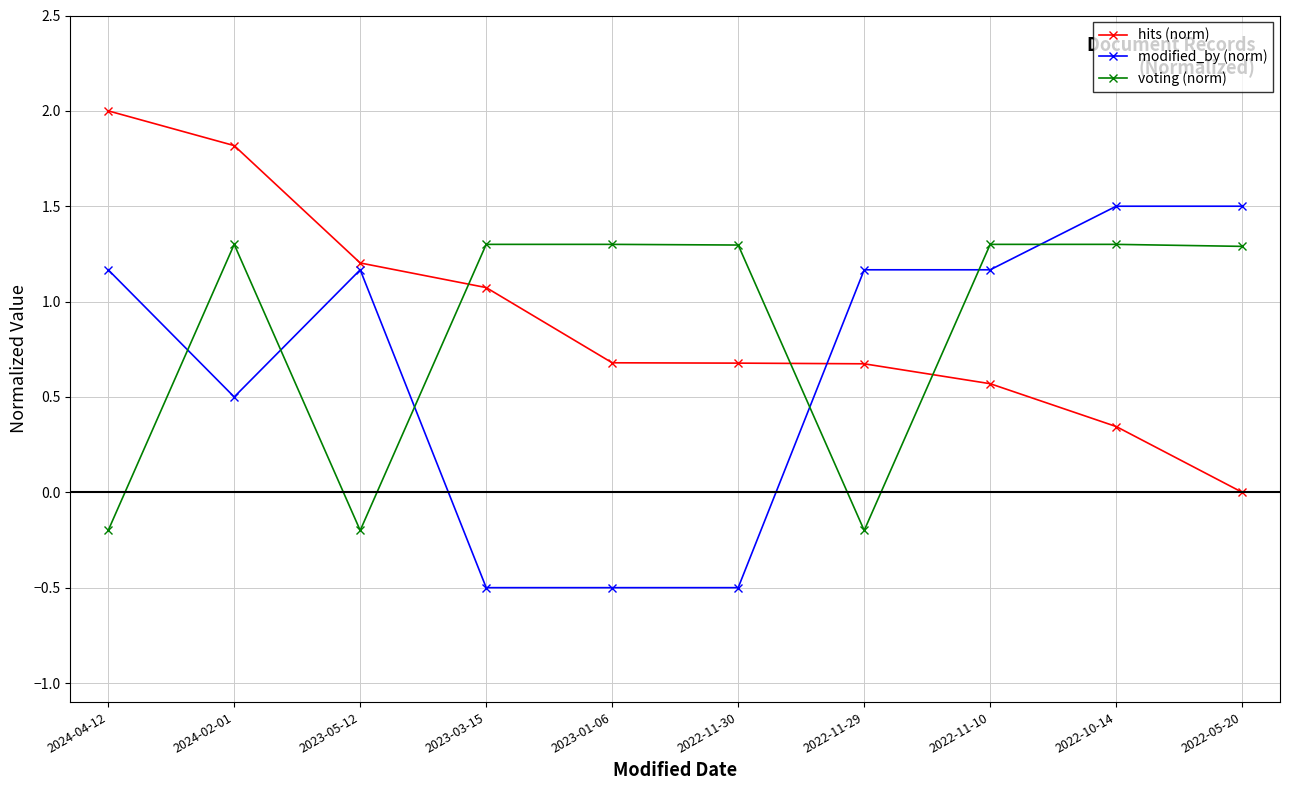

How many positive values does the hits (norm) series have?

9